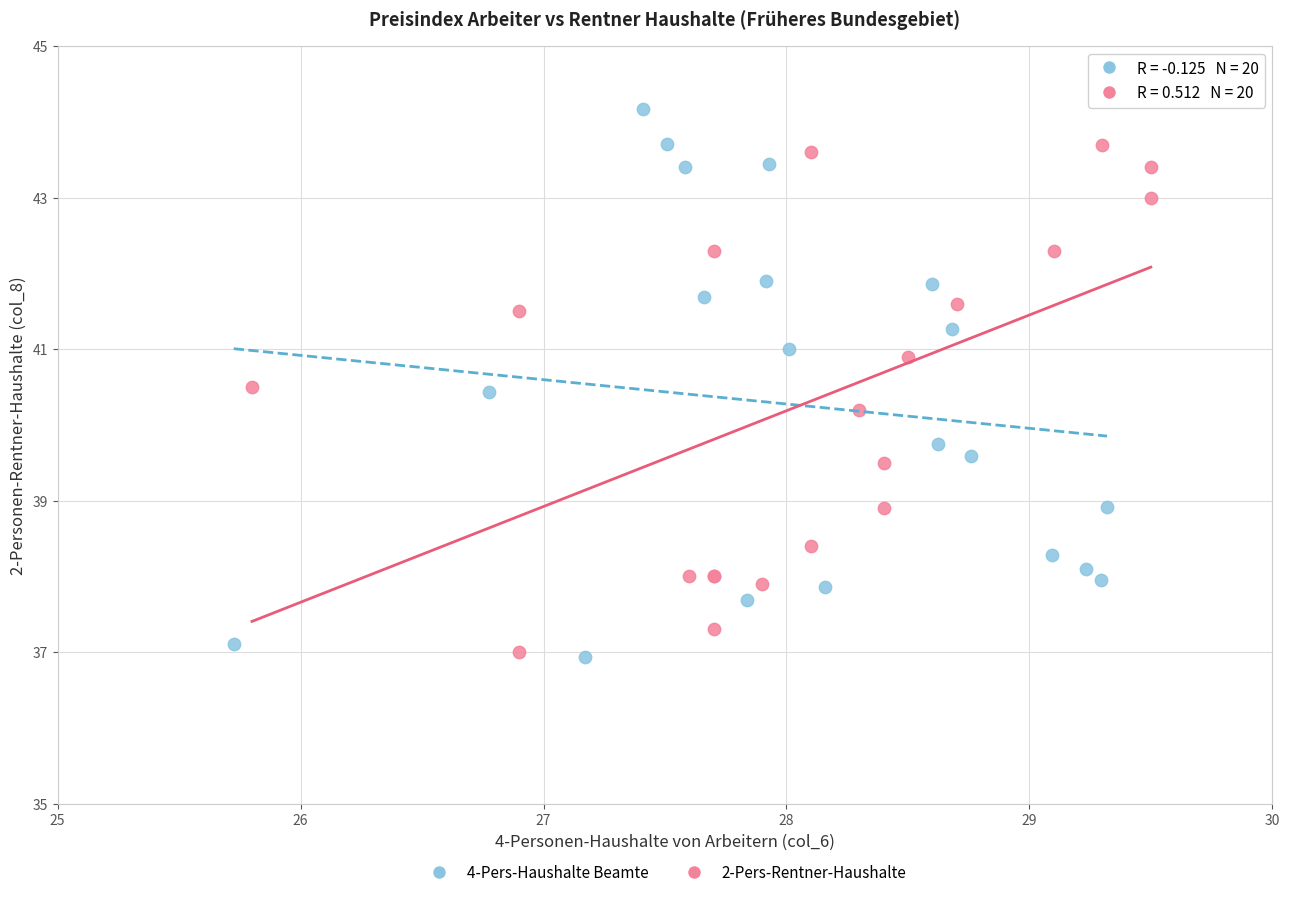

Which series contains the highest Y value?

4-Pers-Haushalte Beamte